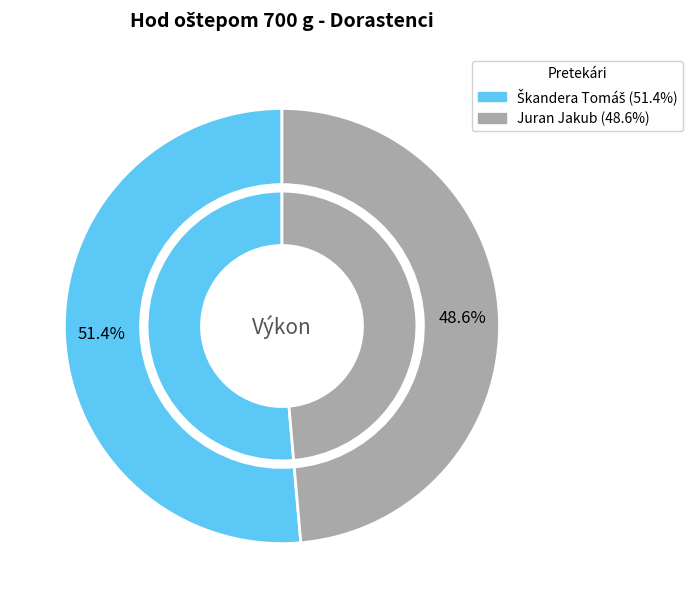

How many segments does this pie chart have?

2